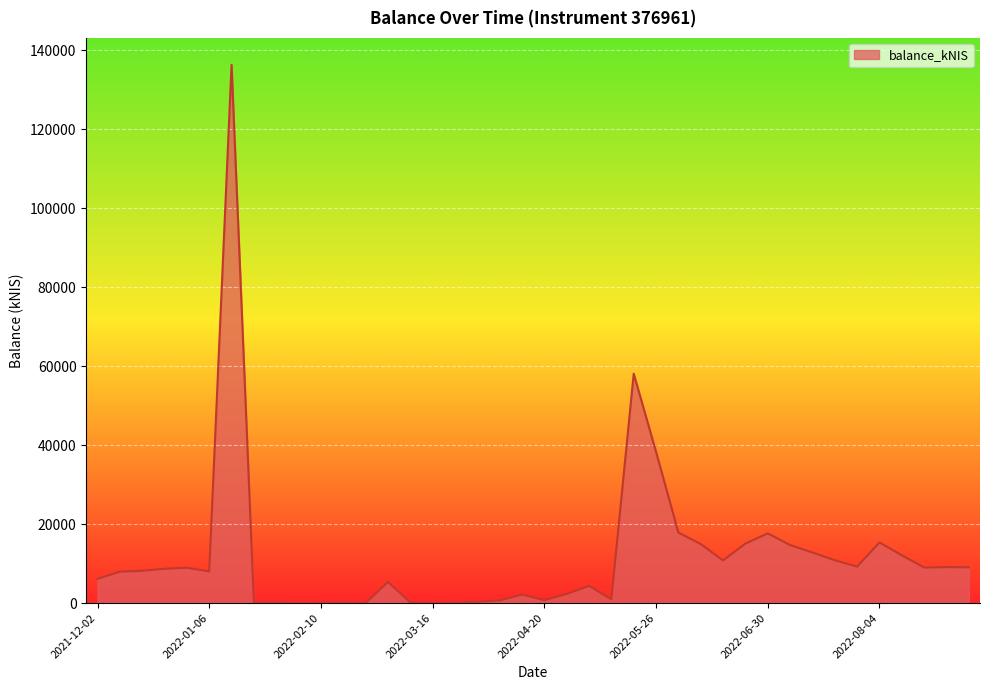

What is the difference between the second highest and second lowest values?

58080.8